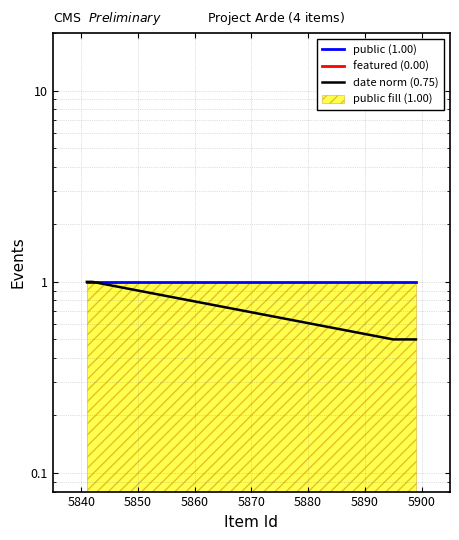

The value of date norm (0.75) at 5850 is 0.7. True or false?

False